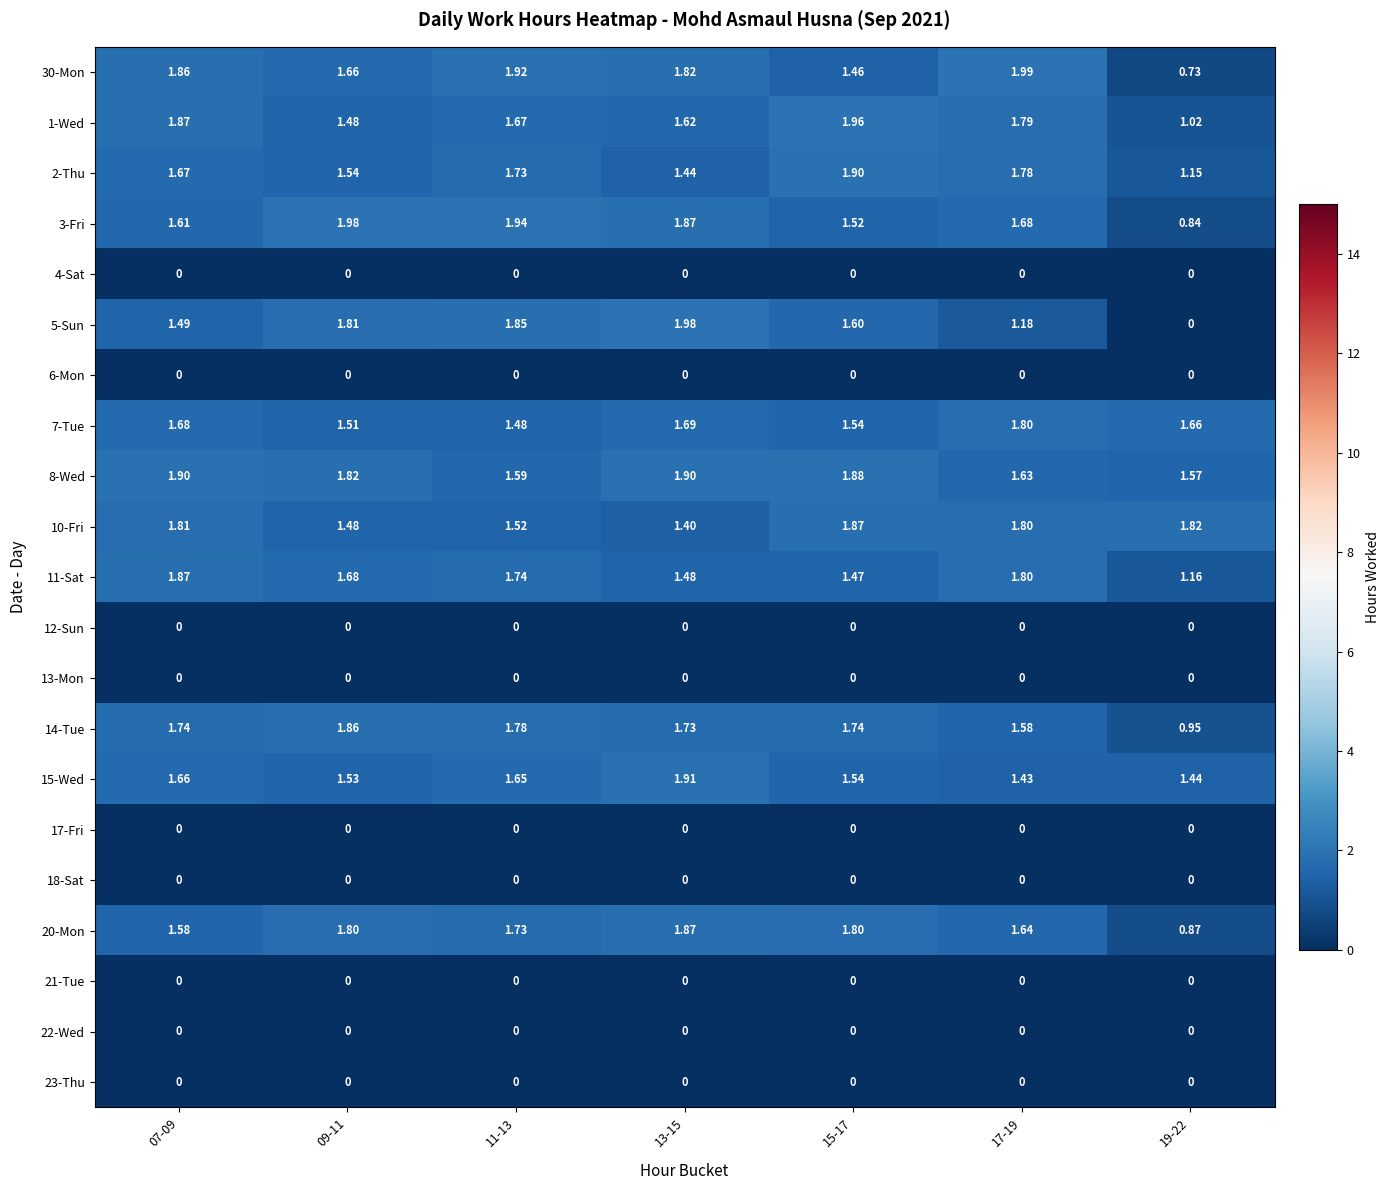

Is the value of 17-Fri at 17-19 greater than the value of 14-Tue at 07-09?

No